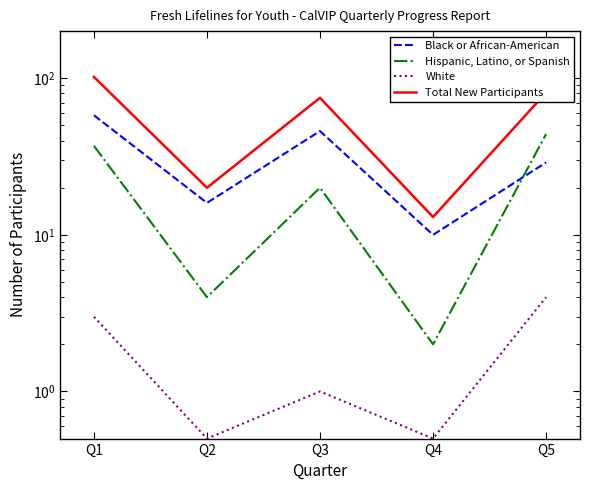

Is the value of Total New Participants at Q3 greater than the value of Hispanic, Latino, or Spanish at Q1?

Yes